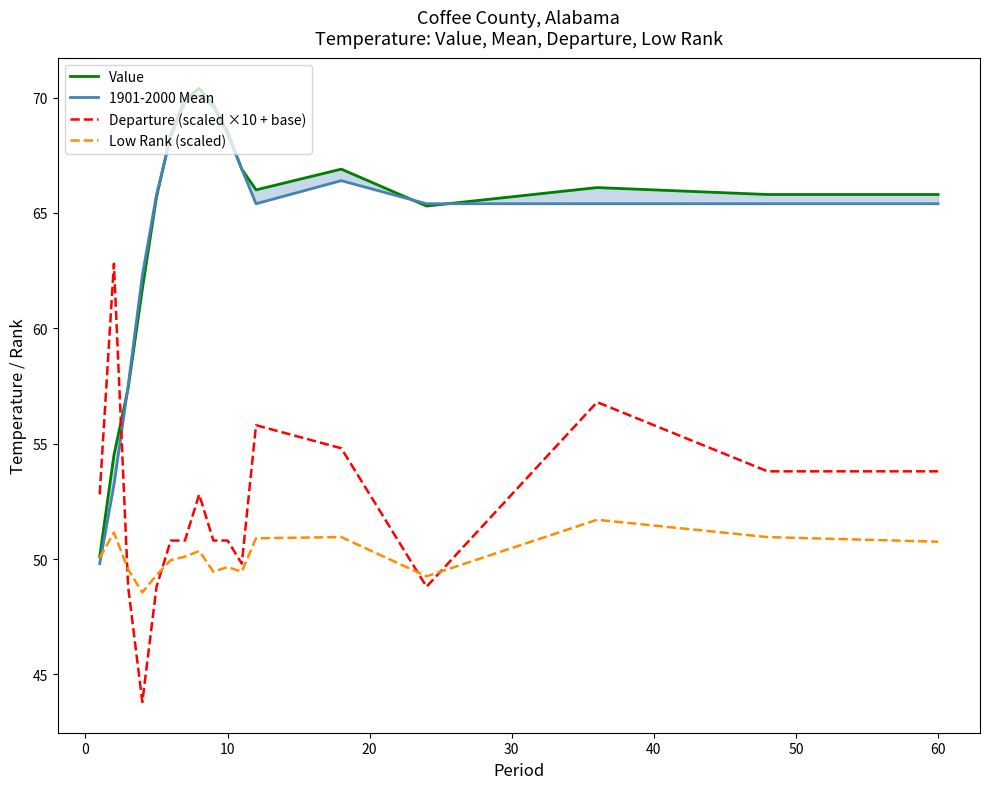

What is the approximate value of Departure (scaled ×10 + base) at 60?

53.8